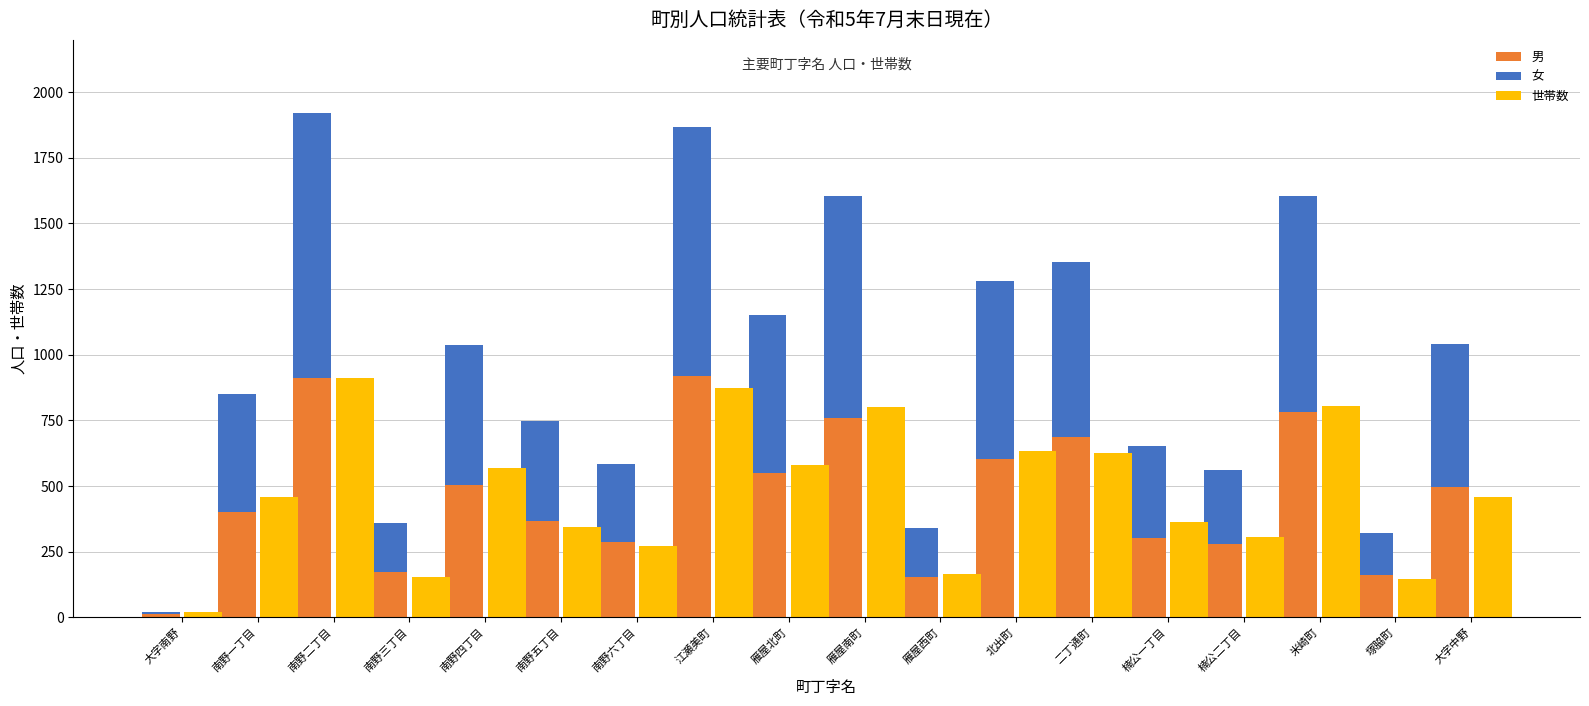

What value does the 世帯数 series have at 大字南野, to the nearest 10?

20